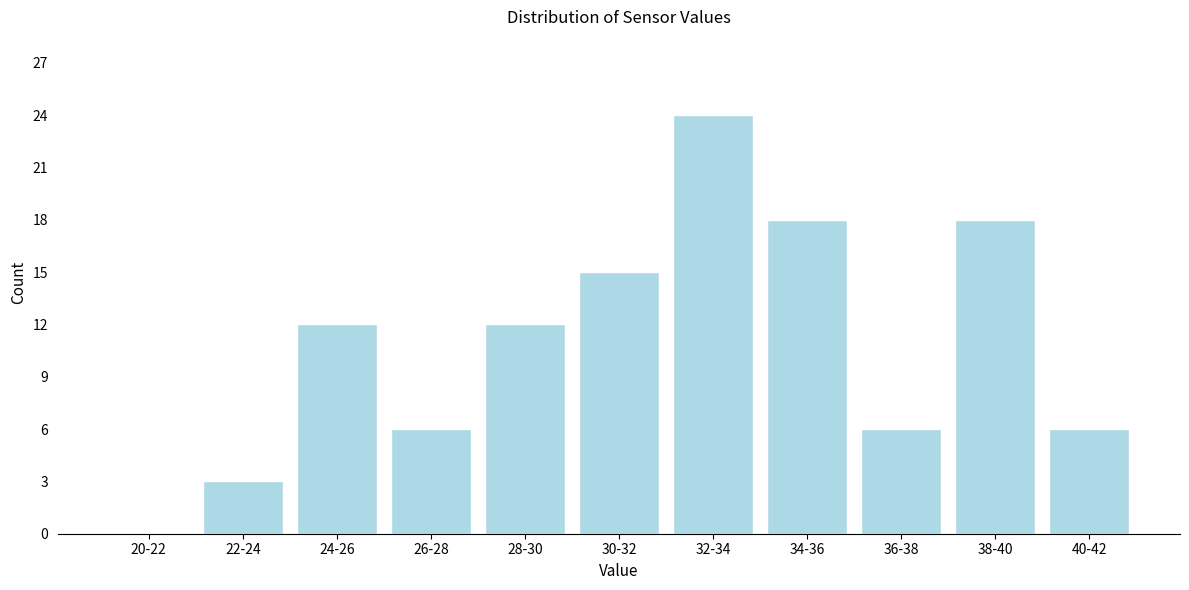

Reading right to left, list all the values displayed in this chart.

40-42=6	38-40=18	36-38=6	34-36=18	32-34=24	30-32=15	28-30=12	26-28=6	24-26=12	22-24=3	20-22=0